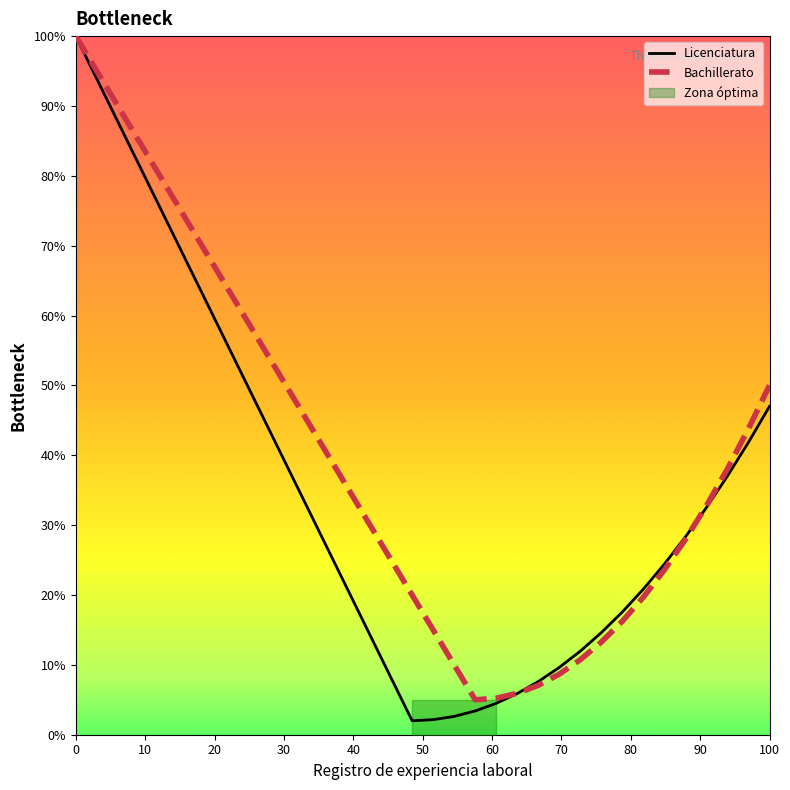

How many values in the Bachillerato series are below 35?

17